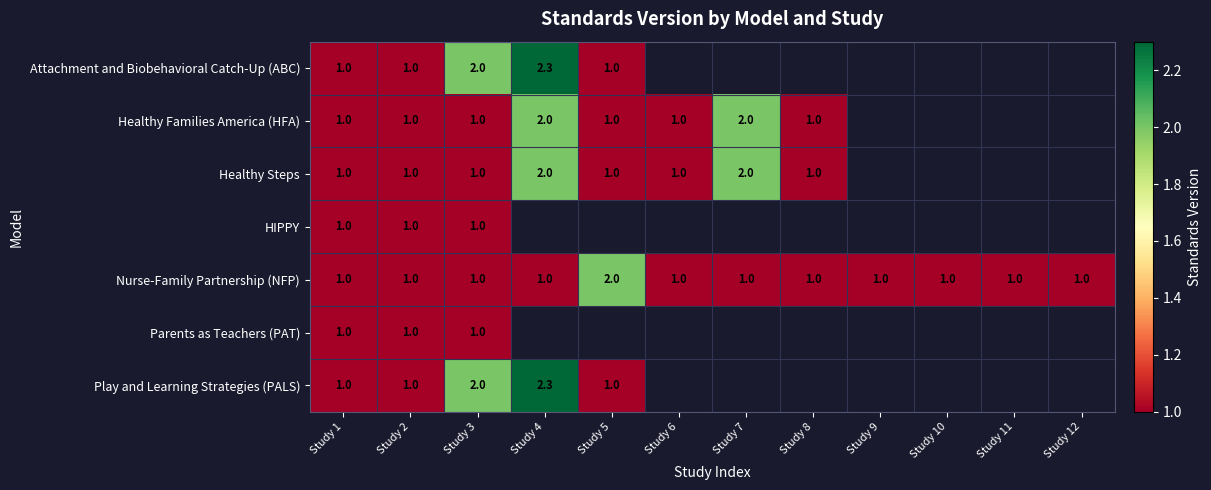

What is the sum of the Play and Learning Strategies (PALS) values at Study 5 and Study 2?

2.0